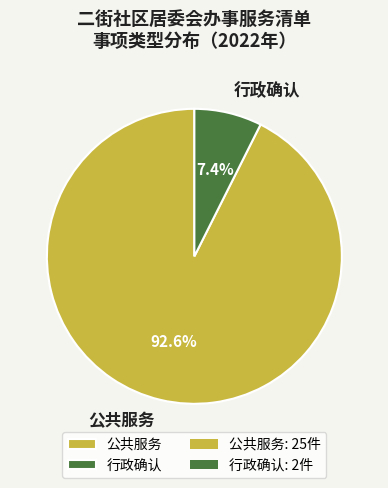

What percentage is NOT represented by 行政确认?

92.6%